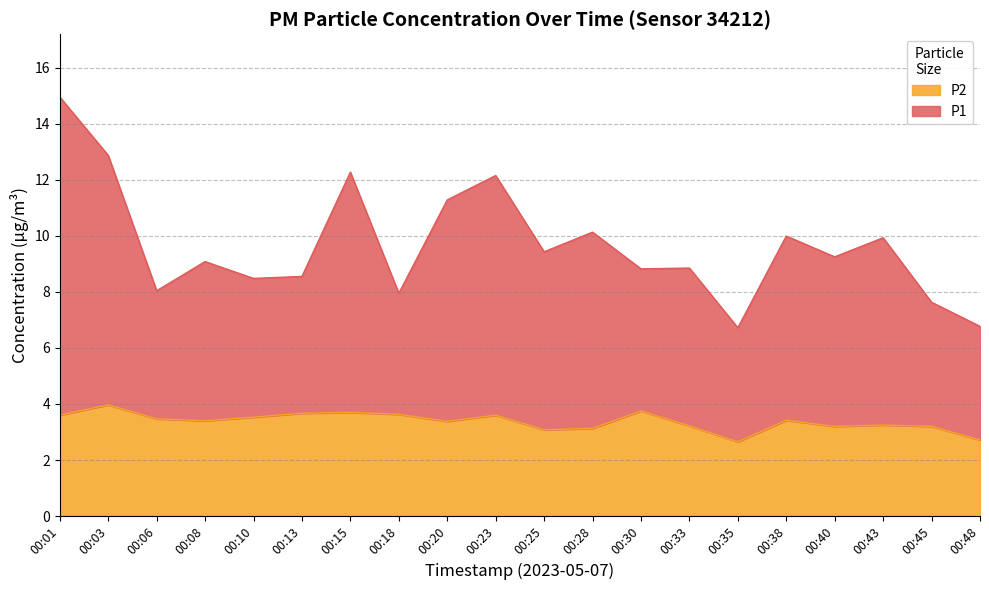

What is the average value of the P2 series?

3.4